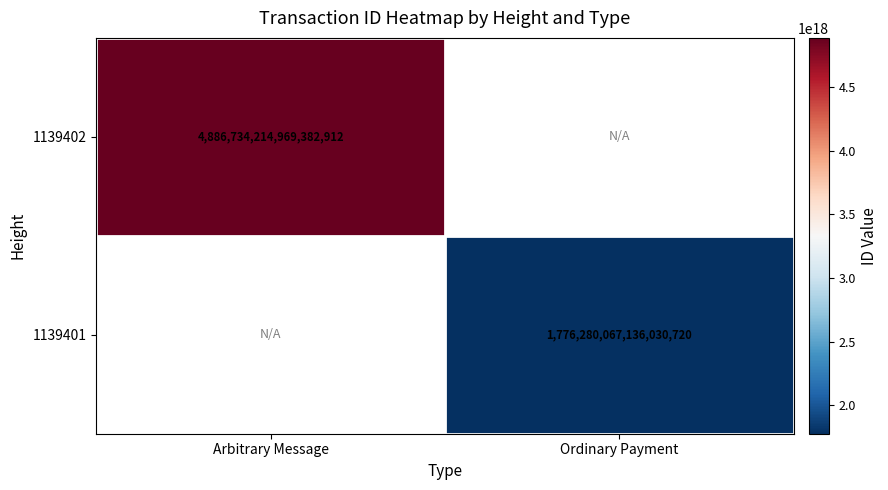

The value of 1139401 at Ordinary Payment is 418616808750909248. True or false?

False